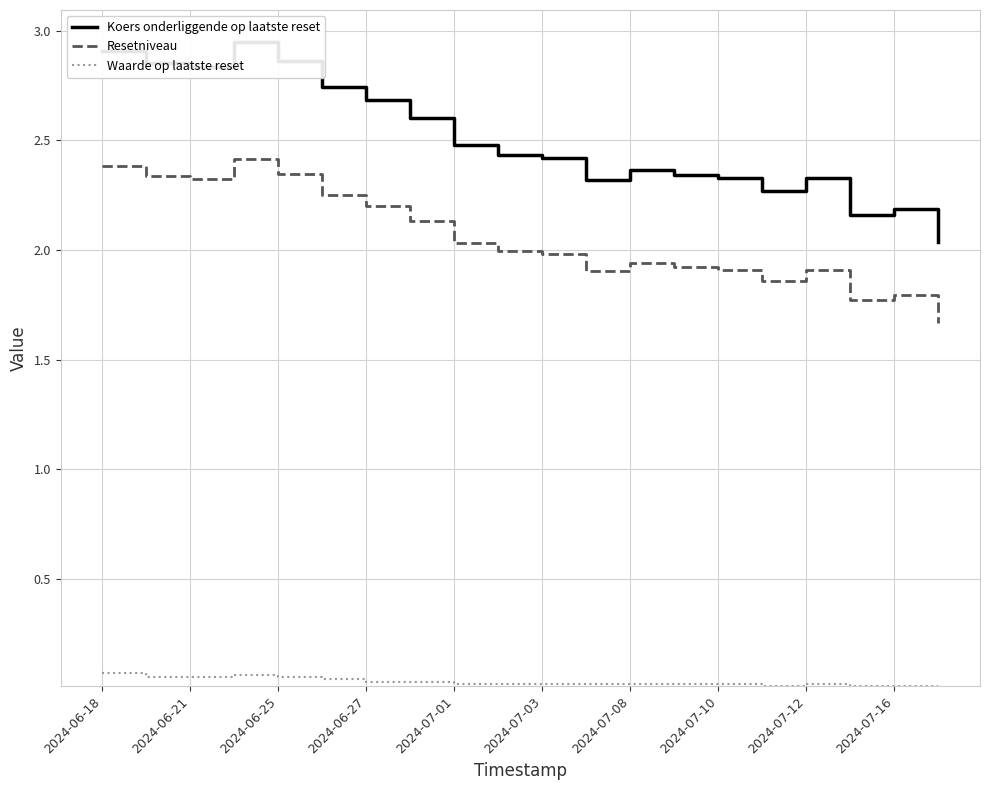

What is the greatest value displayed?

2.9